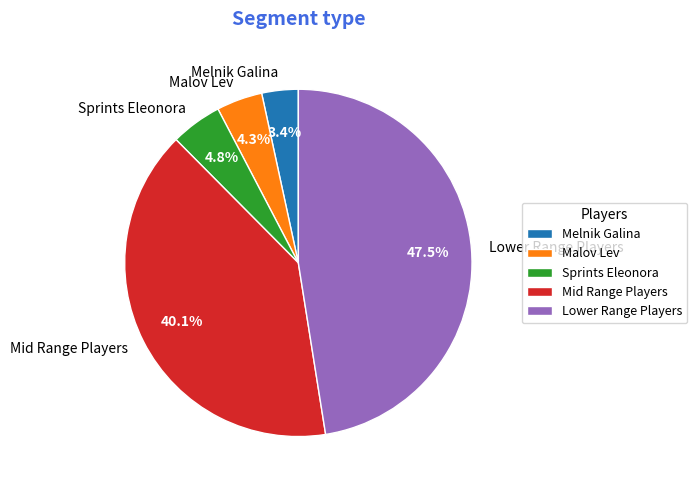

Is there a majority slice in this chart?

No